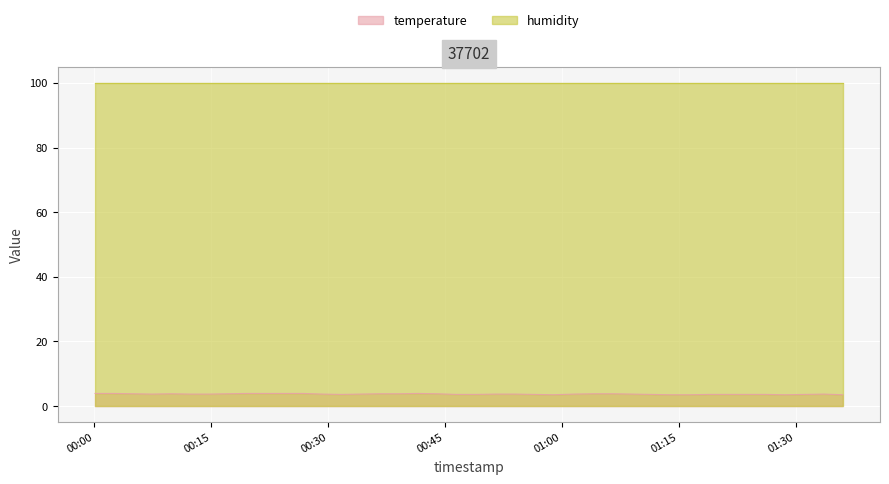

Approximately how many times larger is the value at 2022-12-05T00:04:59 compared to 2022-12-05T00:02:33?

1.0